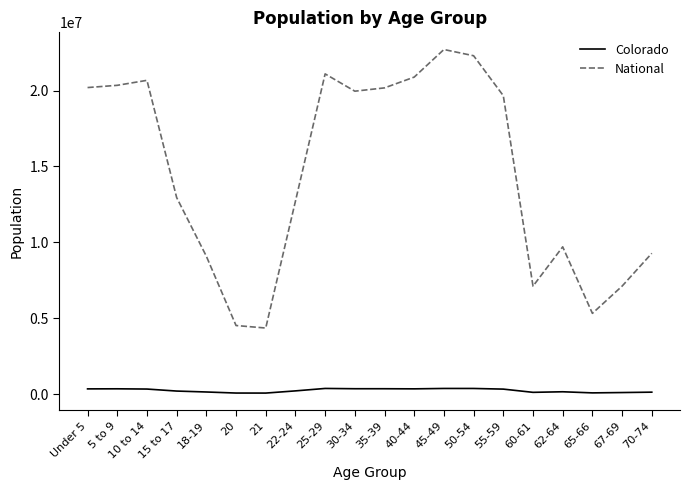

At which category is the sum across all series the highest?

45-49